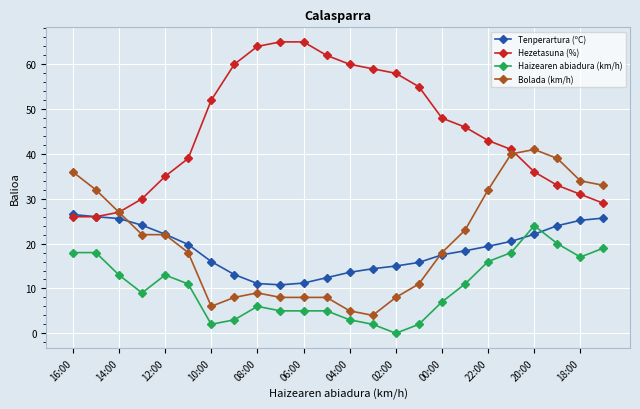

How many data points does each series have?

24